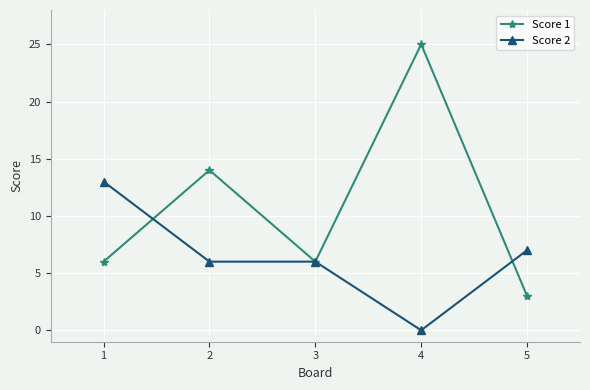

At how many categories does at least one series exceed 15?

1